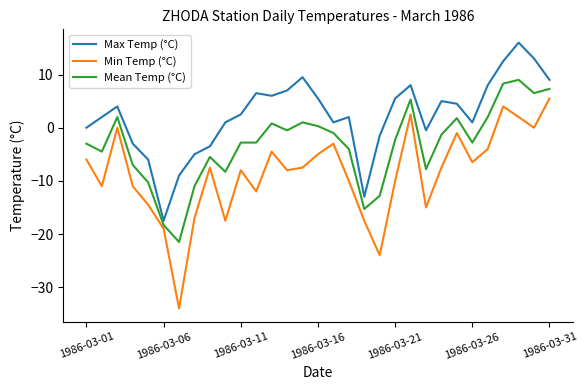

List the series in order of their overall mean, highest first.

Max Temp (°C), Mean Temp (°C), Min Temp (°C)